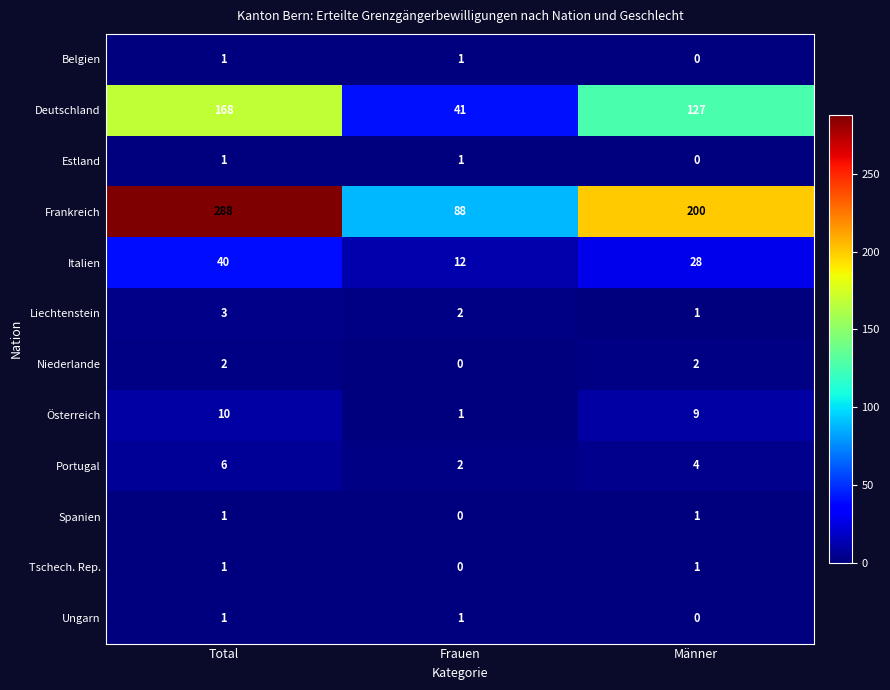

The value of Frankreich at Frauen is 88. True or false?

True